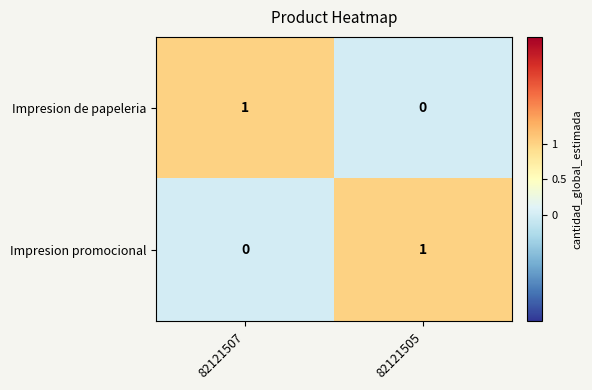

Reading right to left, transcribe all the data shown in this chart.

Impresion de papeleria: 82121505=0	82121507=1
Impresion promocional: 82121505=1	82121507=0